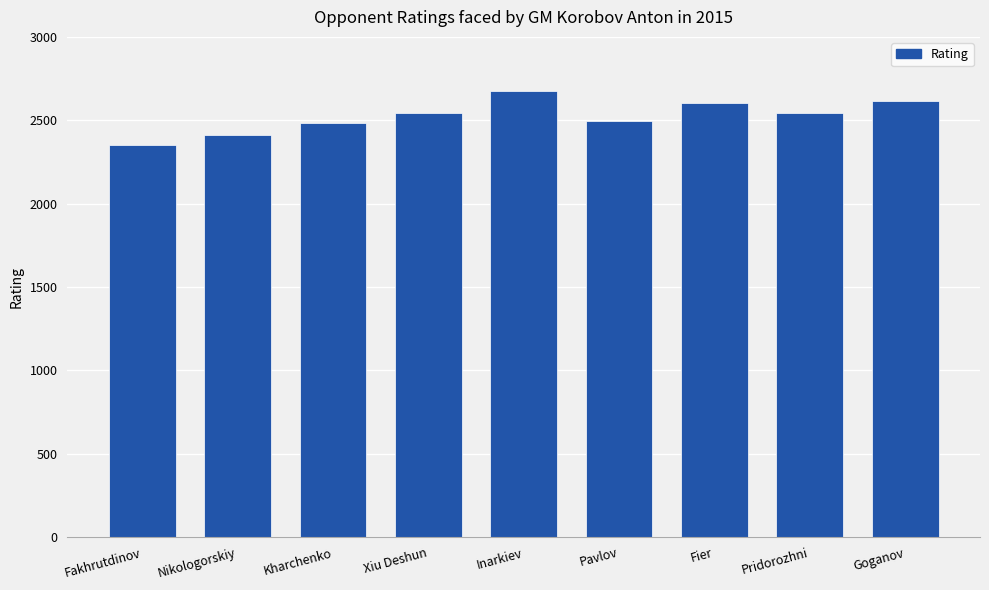

Which category has the lowest value across all series?

Fakhrutdinov